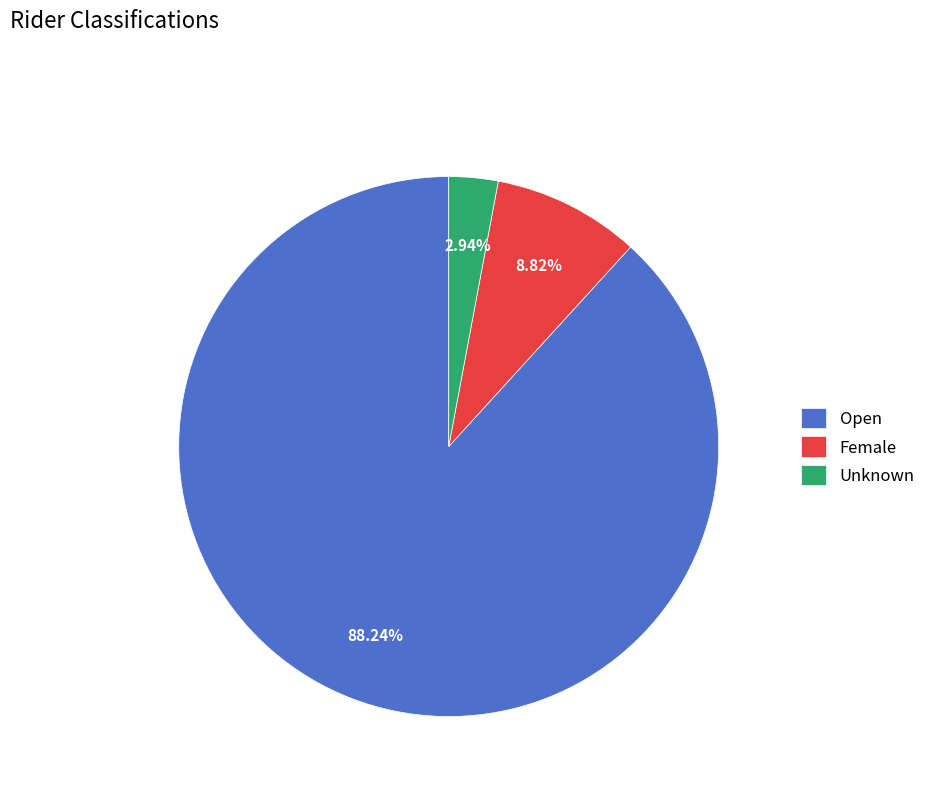

Combined, do Unknown and Open account for over 50%?

Yes